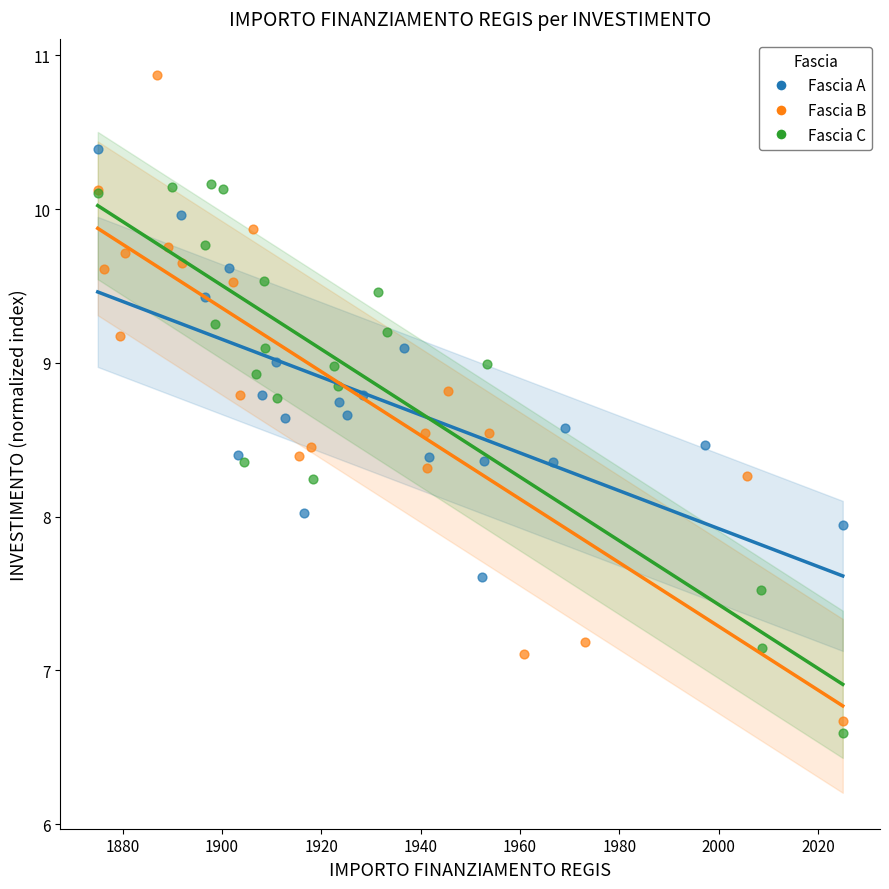

Which series reaches the maximum Y coordinate?

Fascia B